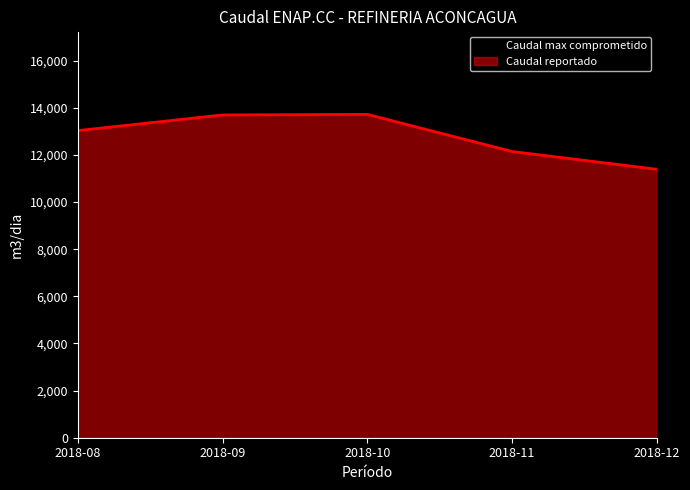

What is the difference between the values at 2018-12 and 2018-09?

2305.6